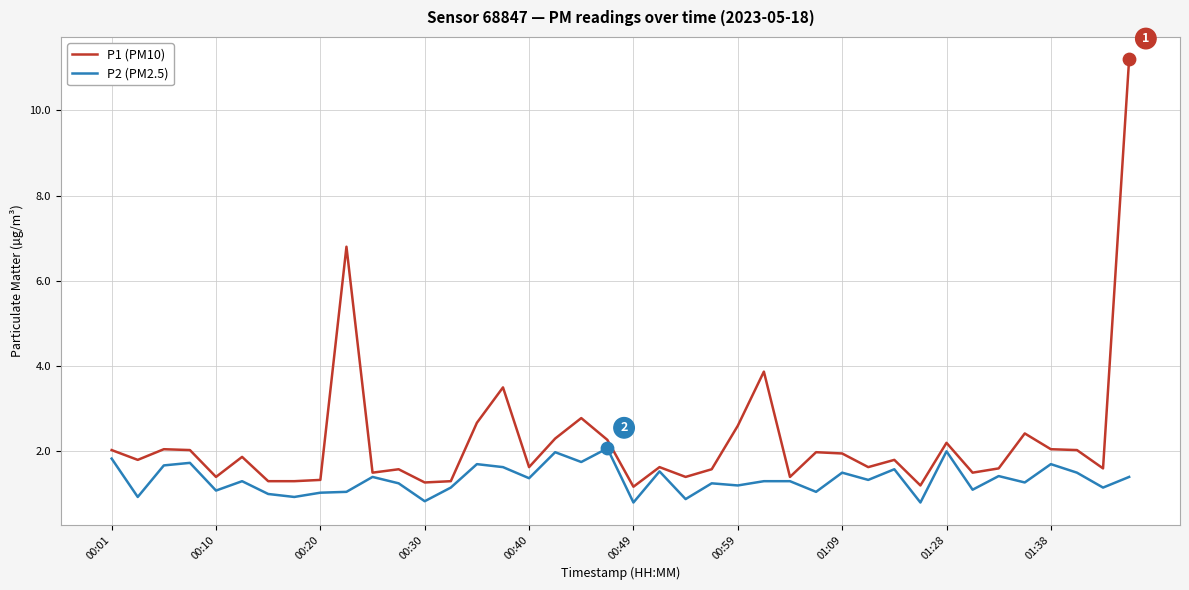

Which series has the largest total across all categories?

P1 (PM10)